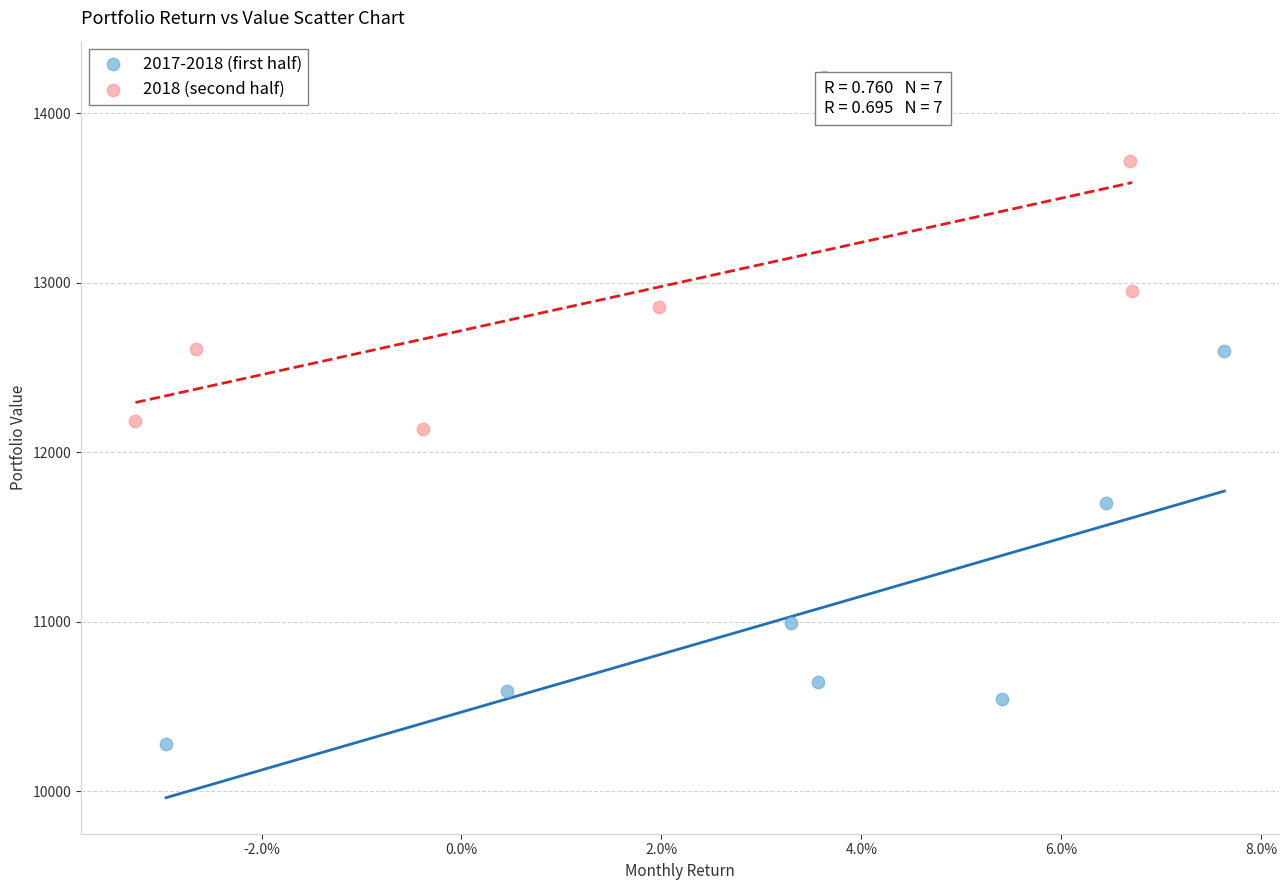

Which series has the largest Y range (max minus min)?

2017-2018 (first half)